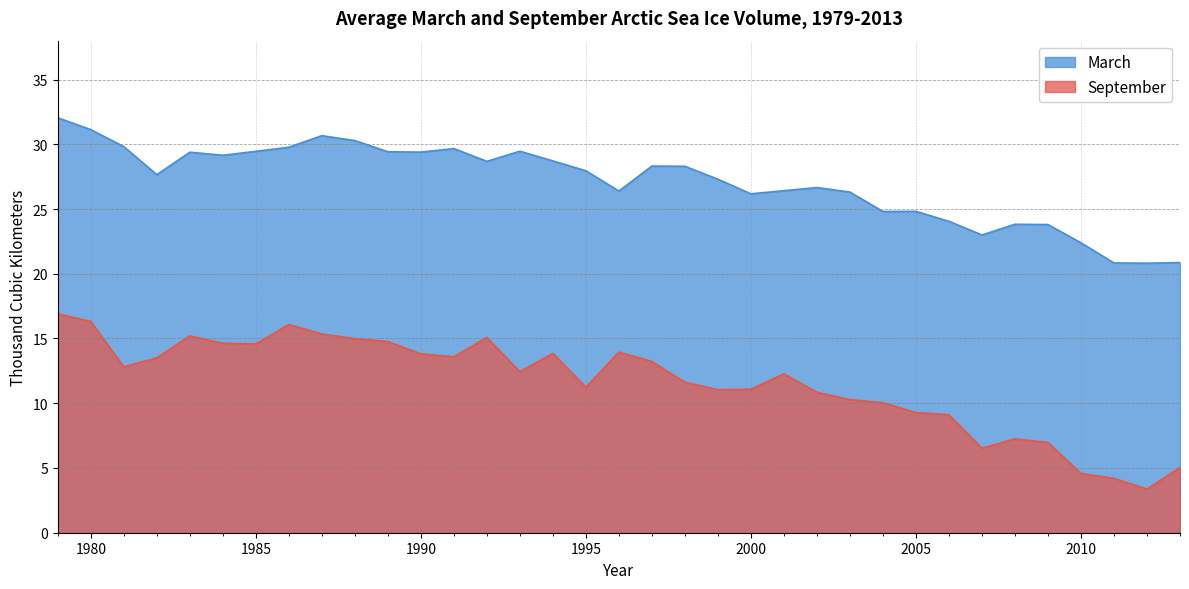

What are all the series names shown in the legend?

March, September